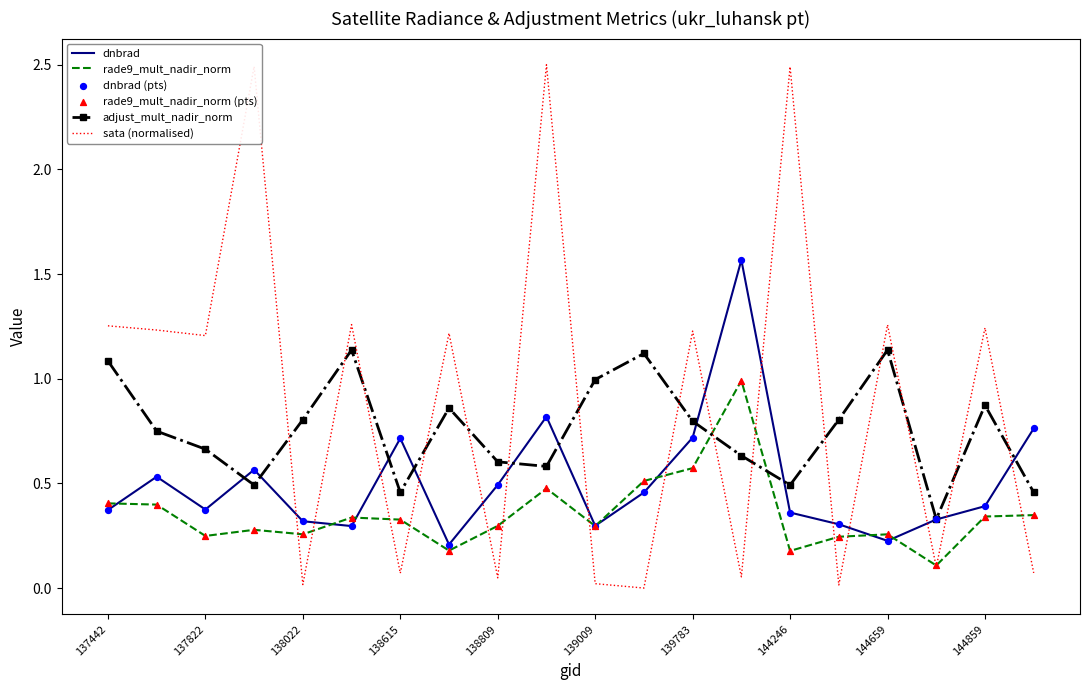

Which series has the largest total across all categories?

sata (normalised)